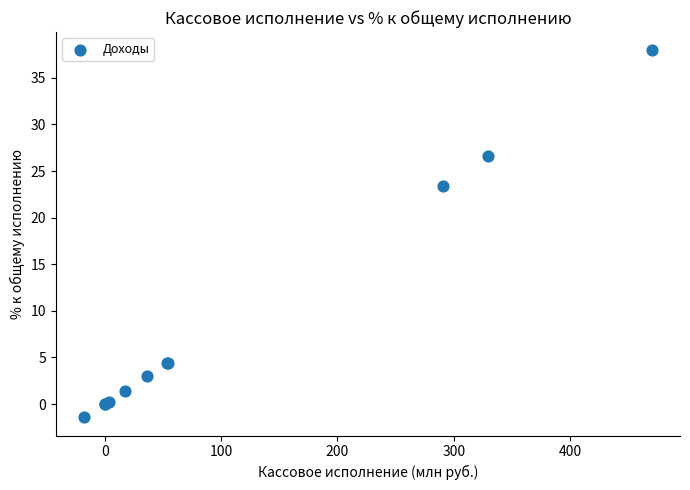

What Y value in the scatter plot is closest to 18?

23.4